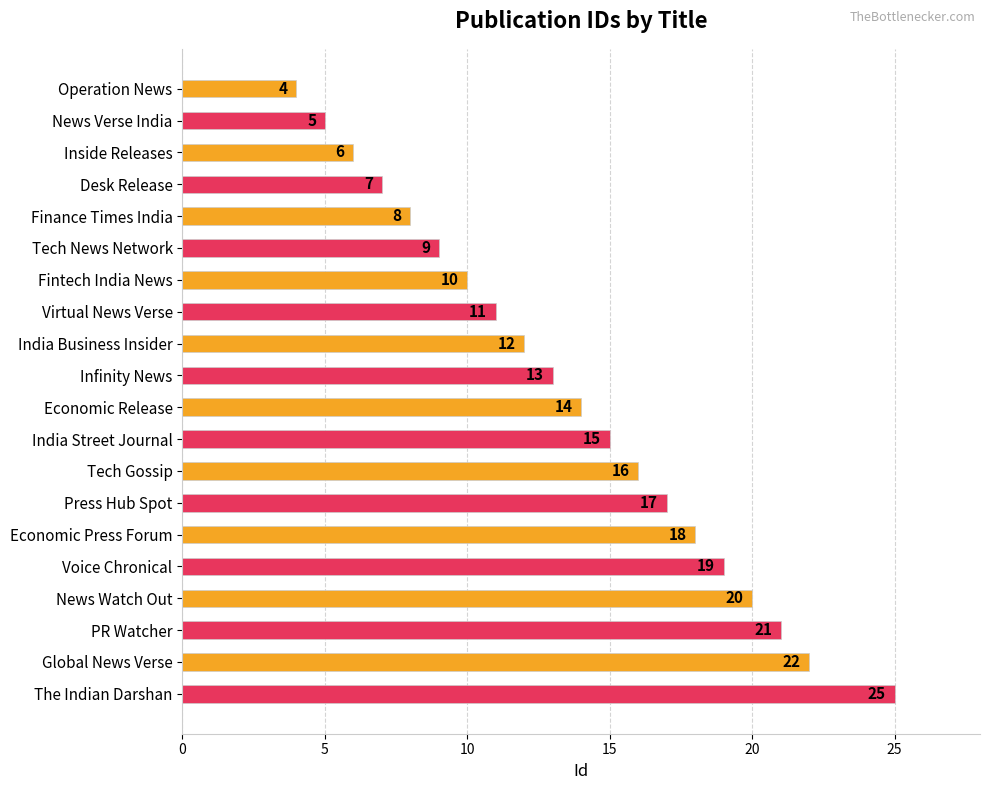

What is the label of the 4th bar from the bottom?

News Watch Out